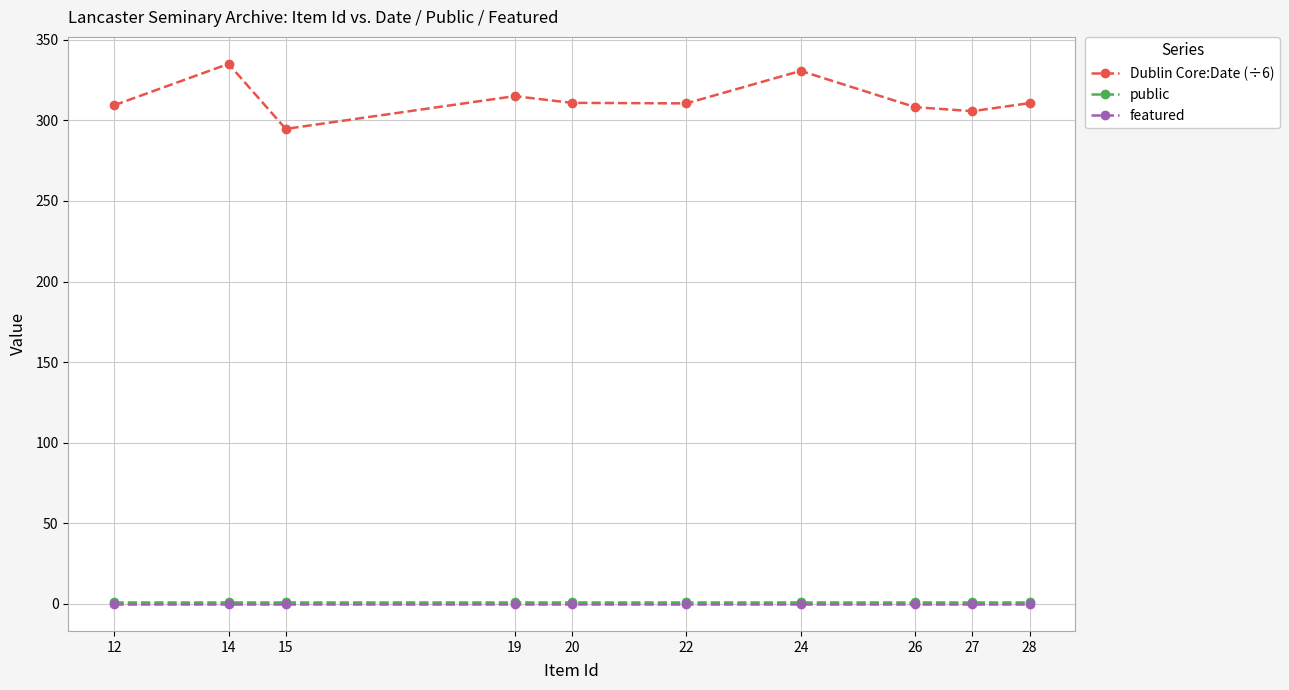

Is the value of Dublin Core:Date (÷6) at 26 greater than the value of public at 15?

Yes